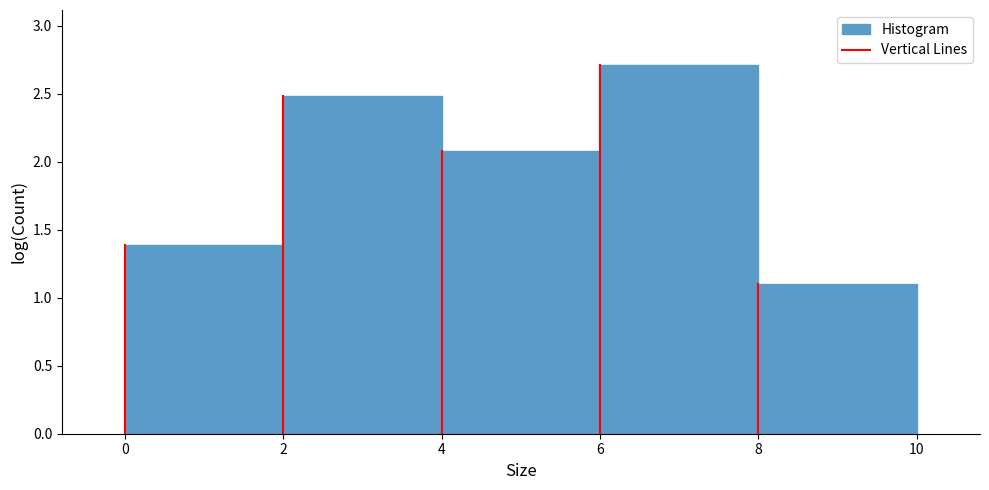

Reading right to left, list all the values displayed in this chart.

8=1.1	6=2.7	4=2.1	2=2.5	0=1.4